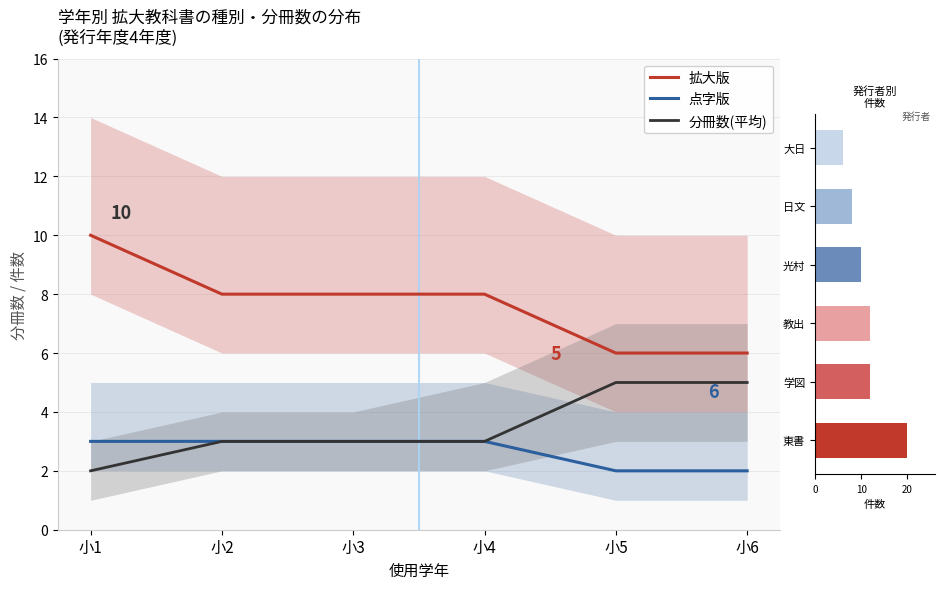

Is the value of 拡大版 at 小2 greater than the value of 分冊数(平均) at 小5?

Yes